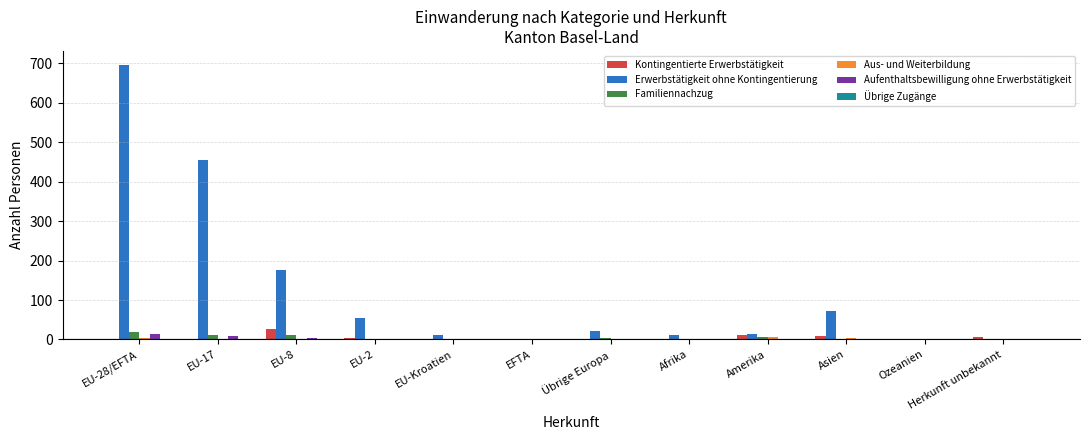

What is the sum of all Erwerbstätigkeit ohne Kontingentierung values?

1516